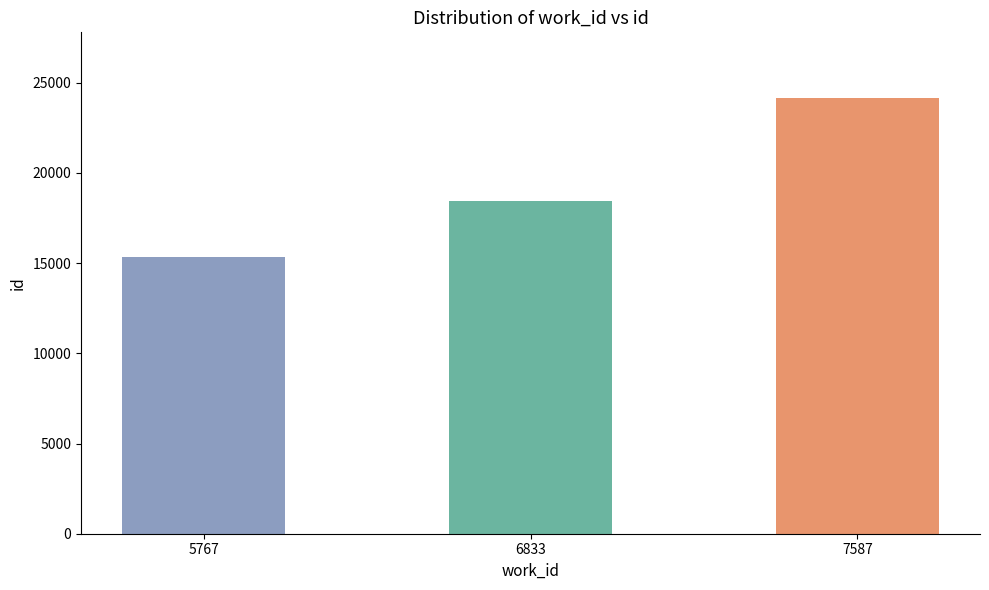

Which category has the lowest value across all series?

5767